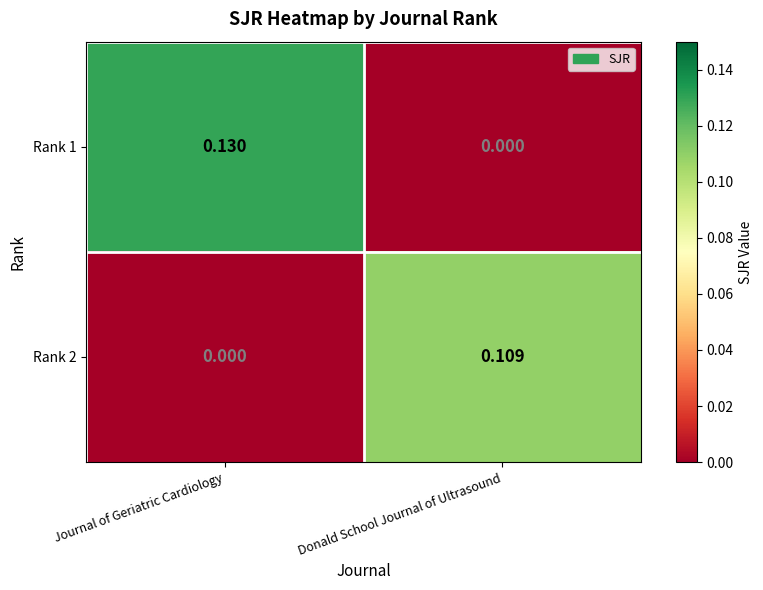

Rank the categories by Rank 1 value from highest to lowest.

Journal of Geriatric Cardiology, Donald School Journal of Ultrasound